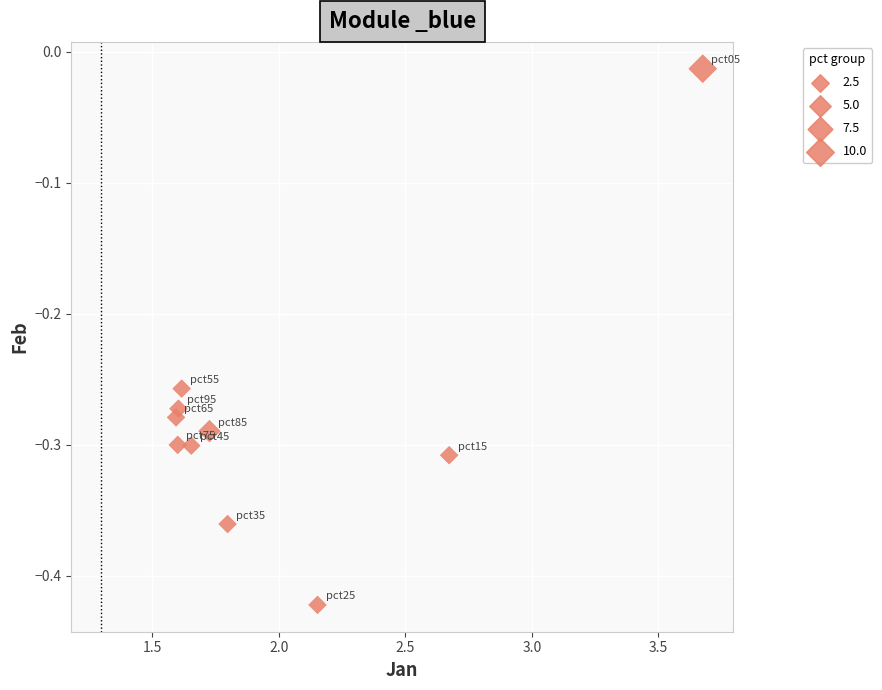

What is the range of Y values (max minus min)?

0.4